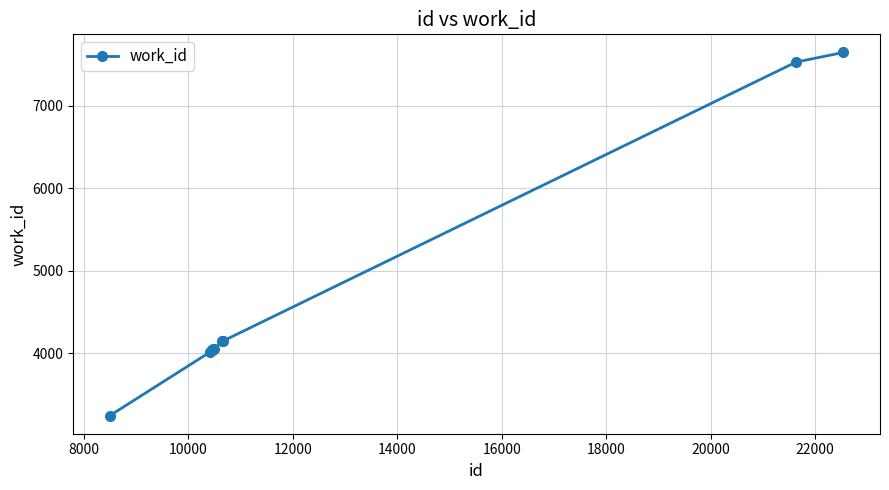

What is the greatest value displayed?

7643